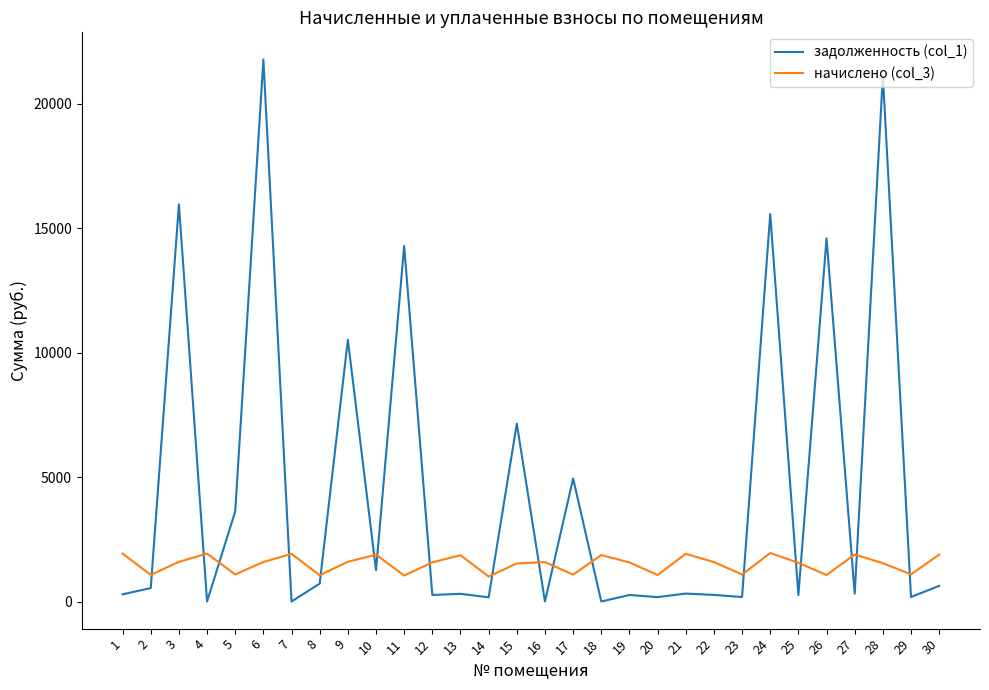

Does the chart display data point markers on the line(s)?

No